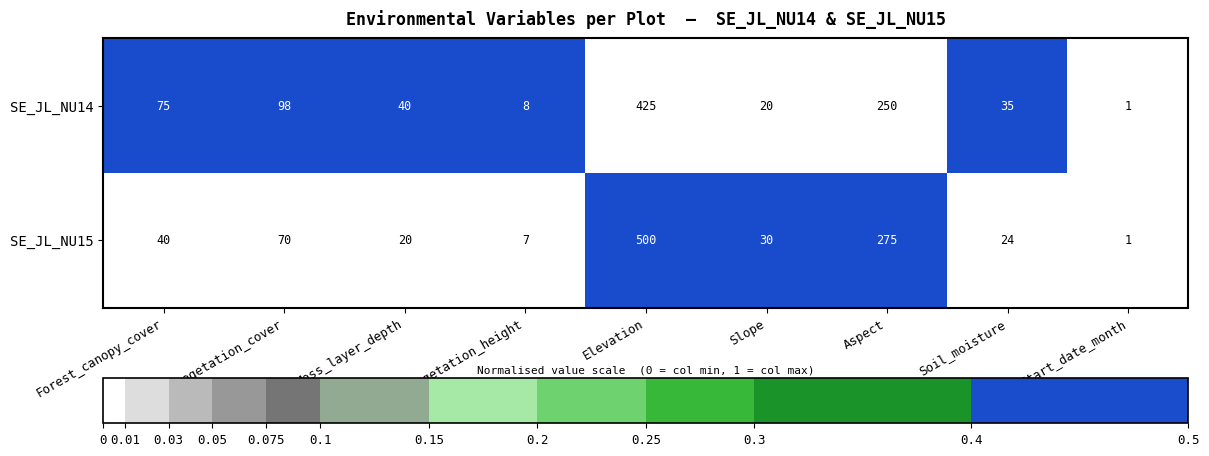

At which label is SE_JL_NU14 closest to 213?

Aspect